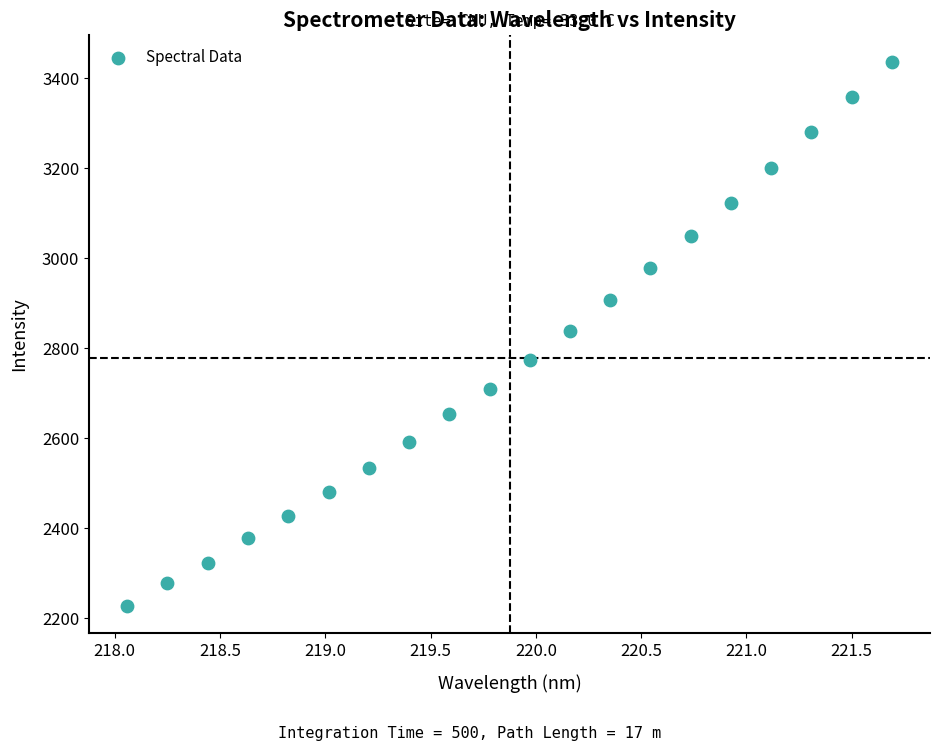

What is the range of X values (max minus min)?

3.6